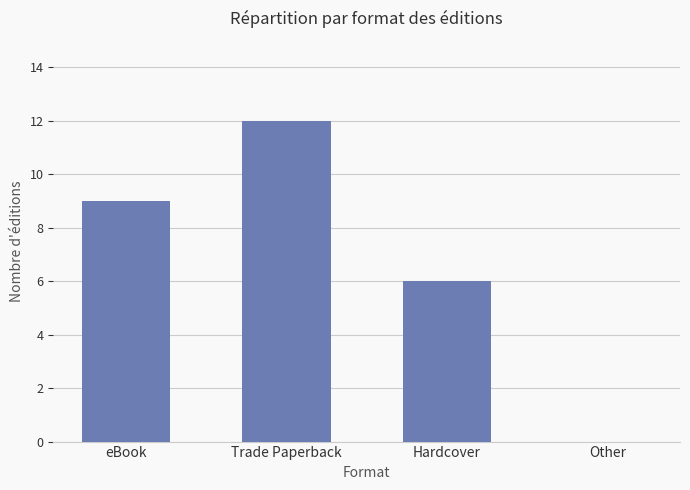

What is the sum of the values at Trade Paperback and Hardcover?

18